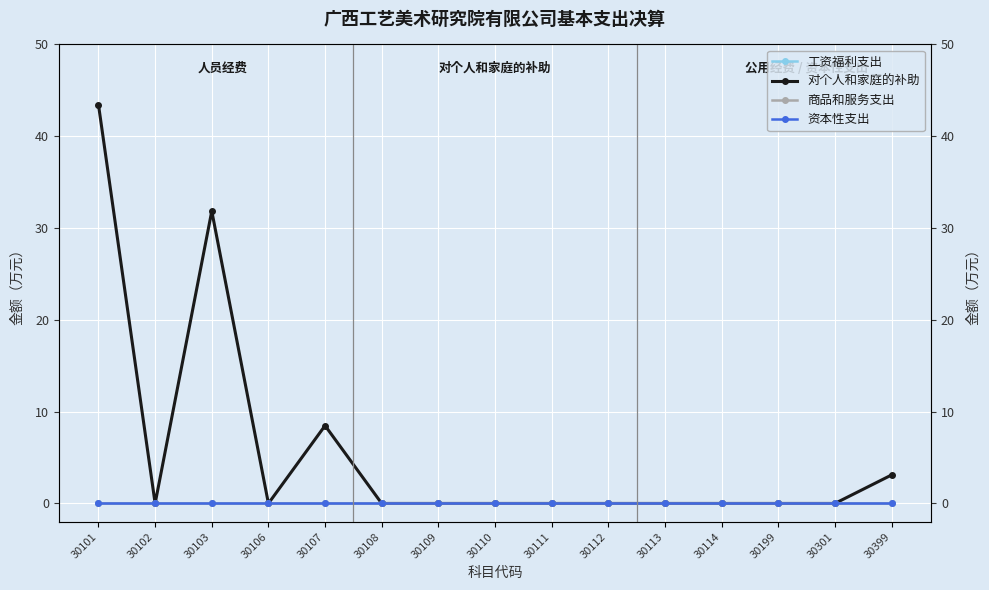

What are all the series names shown in the legend?

工资福利支出, 对个人和家庭的补助, 商品和服务支出, 资本性支出